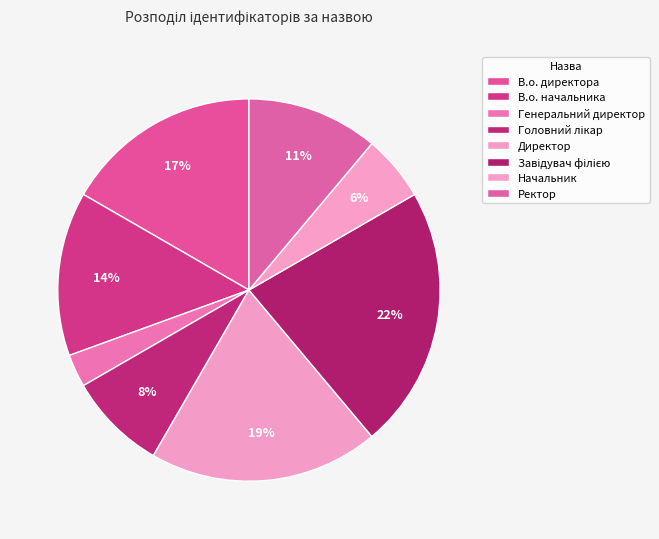

Is there a majority slice in this chart?

No